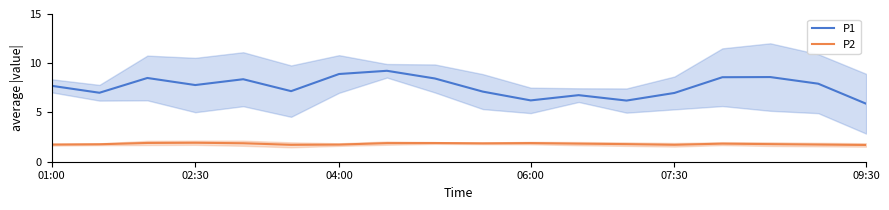

Is this an area chart (filled region under the line)?

No